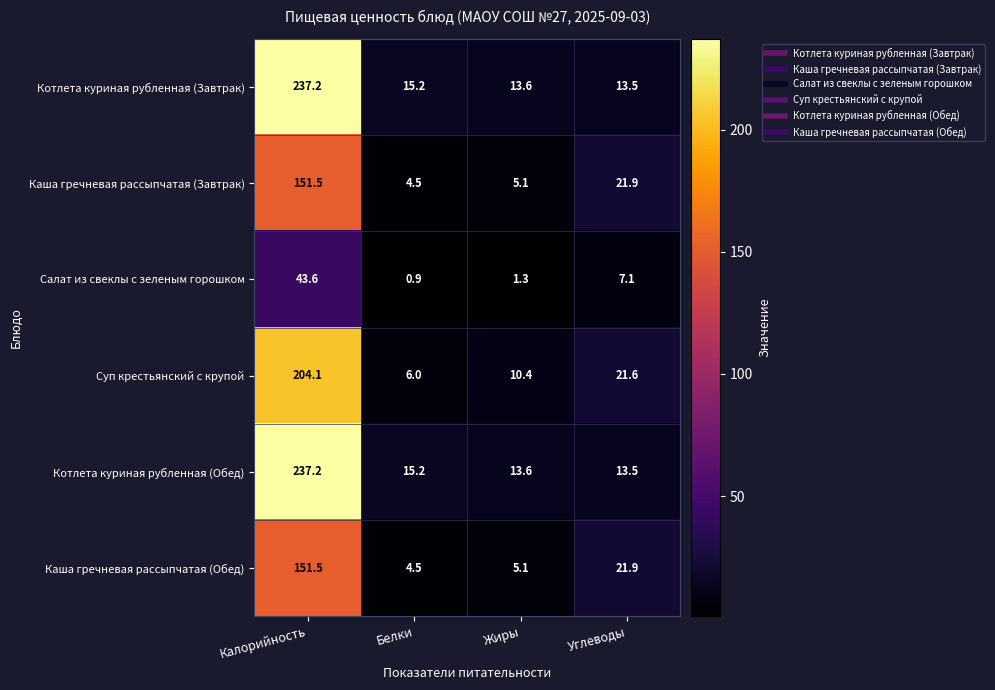

What is the sum of all Каша гречневая рассыпчатая (Обед) values?

183.0